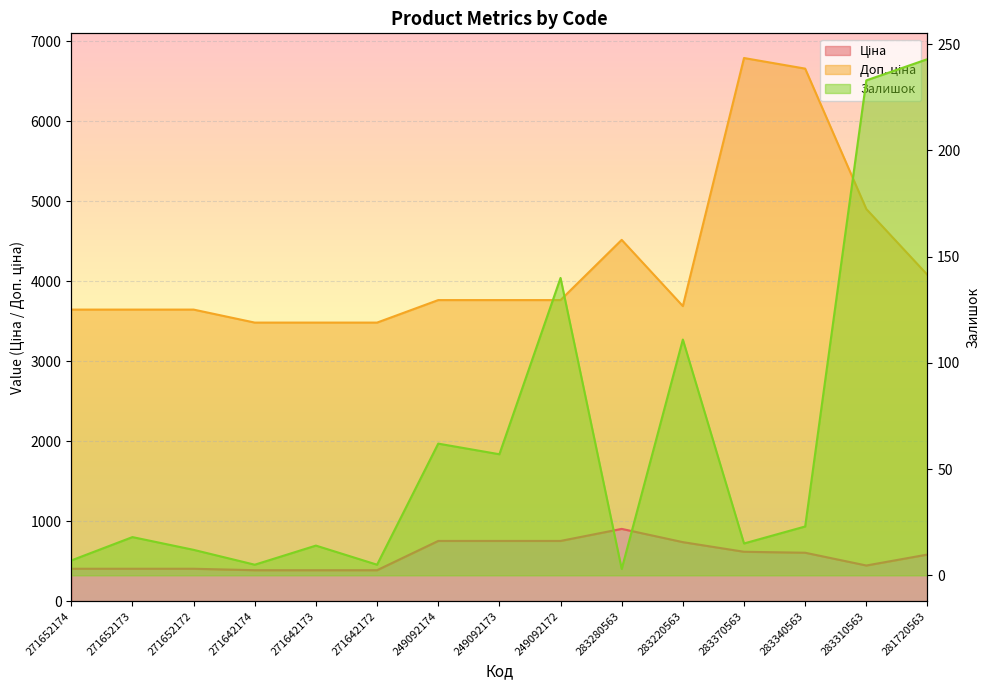

Reading right to left, extract all data points from this chart.

Ціна: 281720563=582.8	283310563=445.8	283340563=605.4	283370563=617.4	283220563=737.9	283280563=903.5	249092172=753.0	249092173=753.0	249092174=753.0	271642172=387.0	271642173=387.0	271642174=387.0	271652172=405.1	271652173=405.1	271652174=405.1
Доп. ціна: 281720563=4079.5	283310563=4903.2	283340563=6659.1	283370563=6791.6	283220563=3689.4	283280563=4517.7	249092172=3764.8	249092173=3764.8	249092174=3764.8	271642172=3483.2	271642173=3483.2	271642174=3483.2	271652172=3645.8	271652173=3645.8	271652174=3645.8
Залишок: 281720563=243.0	283310563=233.0	283340563=23.0	283370563=15.0	283220563=111.0	283280563=3.0	249092172=140.0	249092173=57.0	249092174=62.0	271642172=5.0	271642173=14.0	271642174=5.0	271652172=12.0	271652173=18.0	271652174=7.0